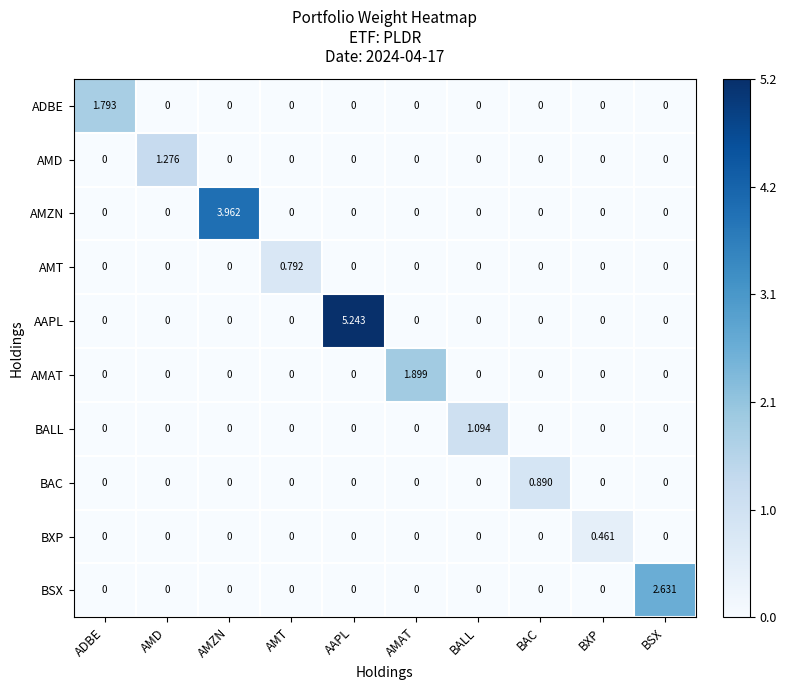

At which category is the sum across all series the highest?

AAPL